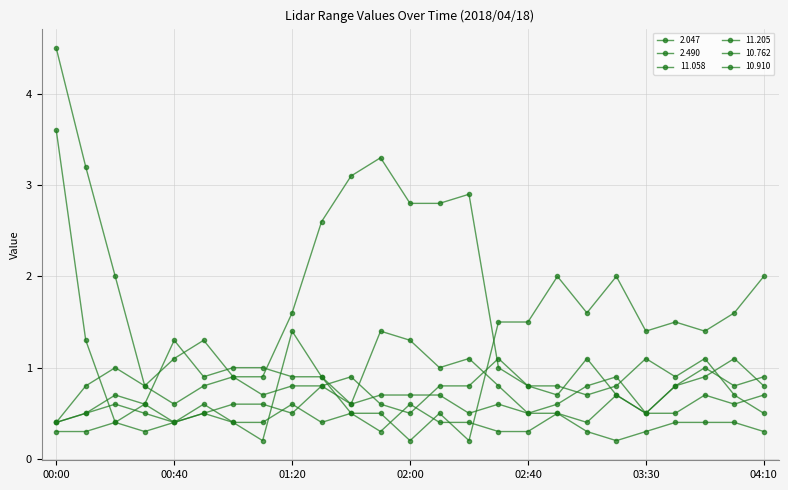

Does the chart have visible grid lines?

Yes